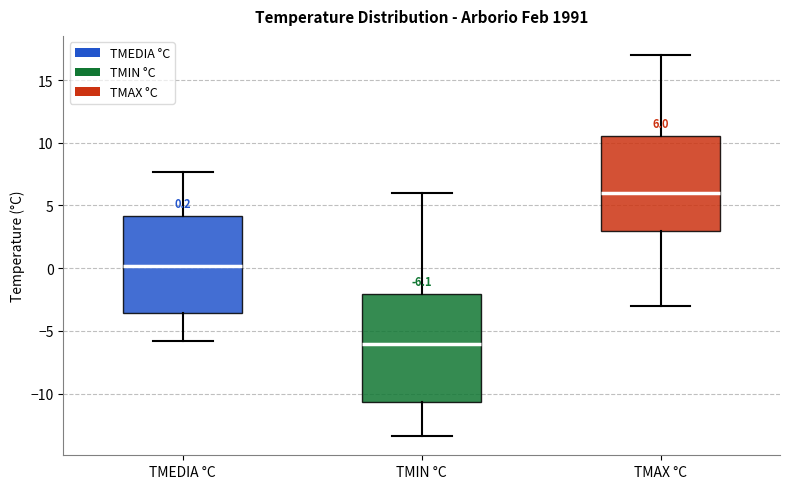

Which box is the tallest, from its lower edge to its upper edge?

TMIN °C